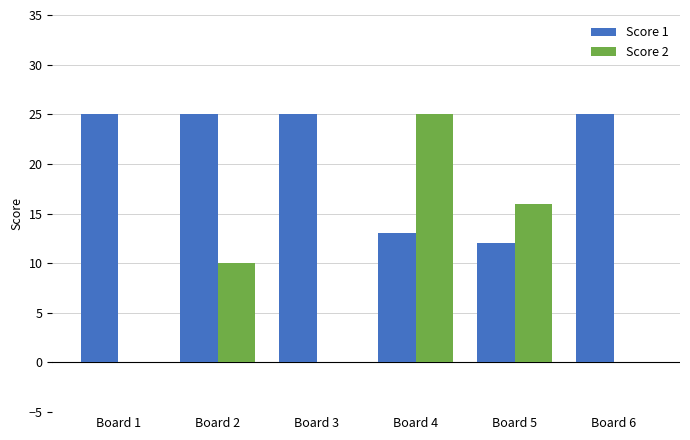

Is the value of Score 2 at Board 5 greater than the value of Score 1 at Board 1?

No